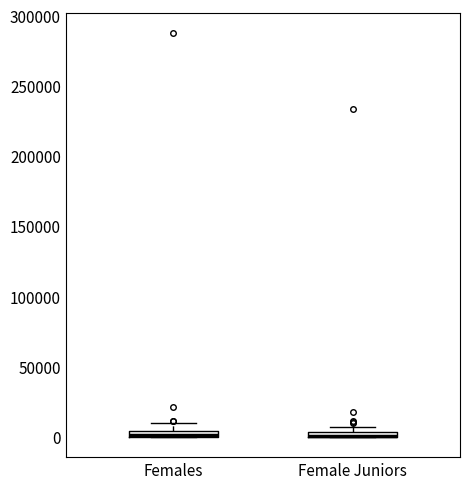

Where is the upper edge of the box for Female Juniors on the y-axis? The values are not printed on the chart, so give them approximately, as read against the axis.

5000